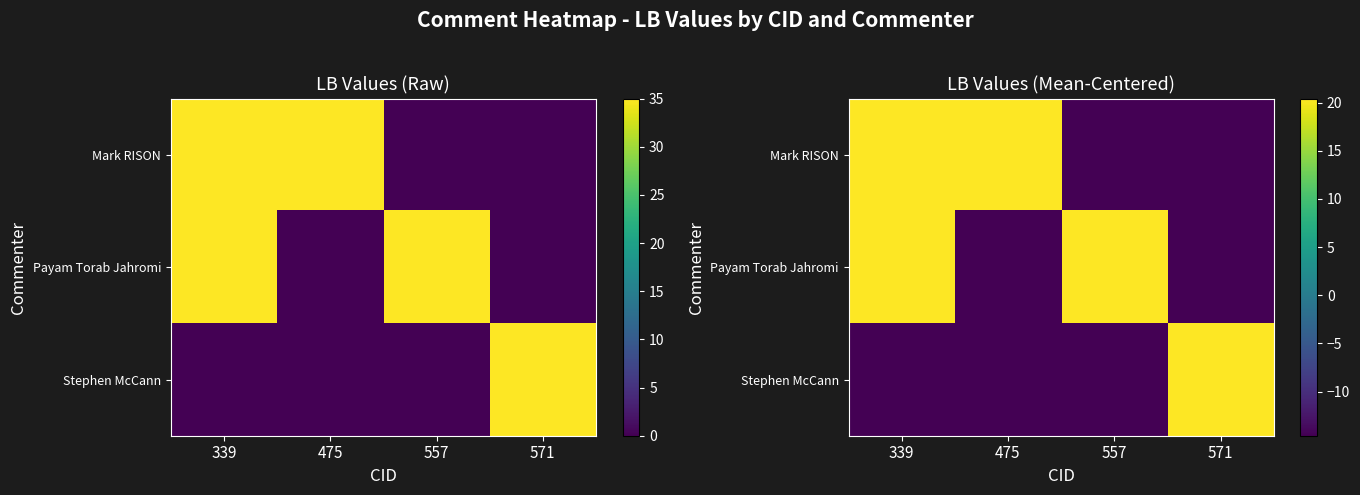

Which category has the highest value in the Payam Torab Jahromi series?

339